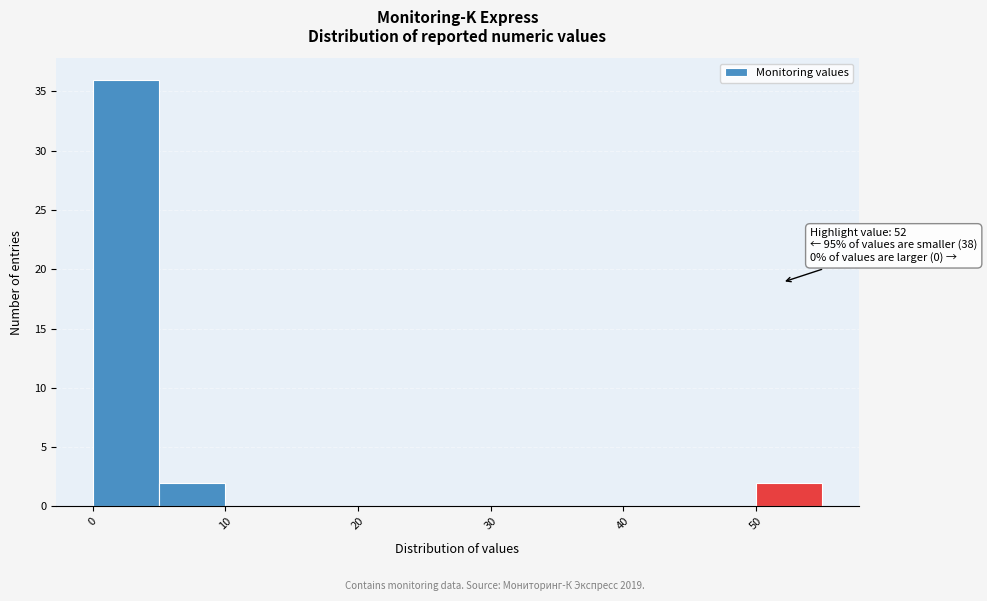

Over which range of the x-axis is the bar tallest?

0 to 5